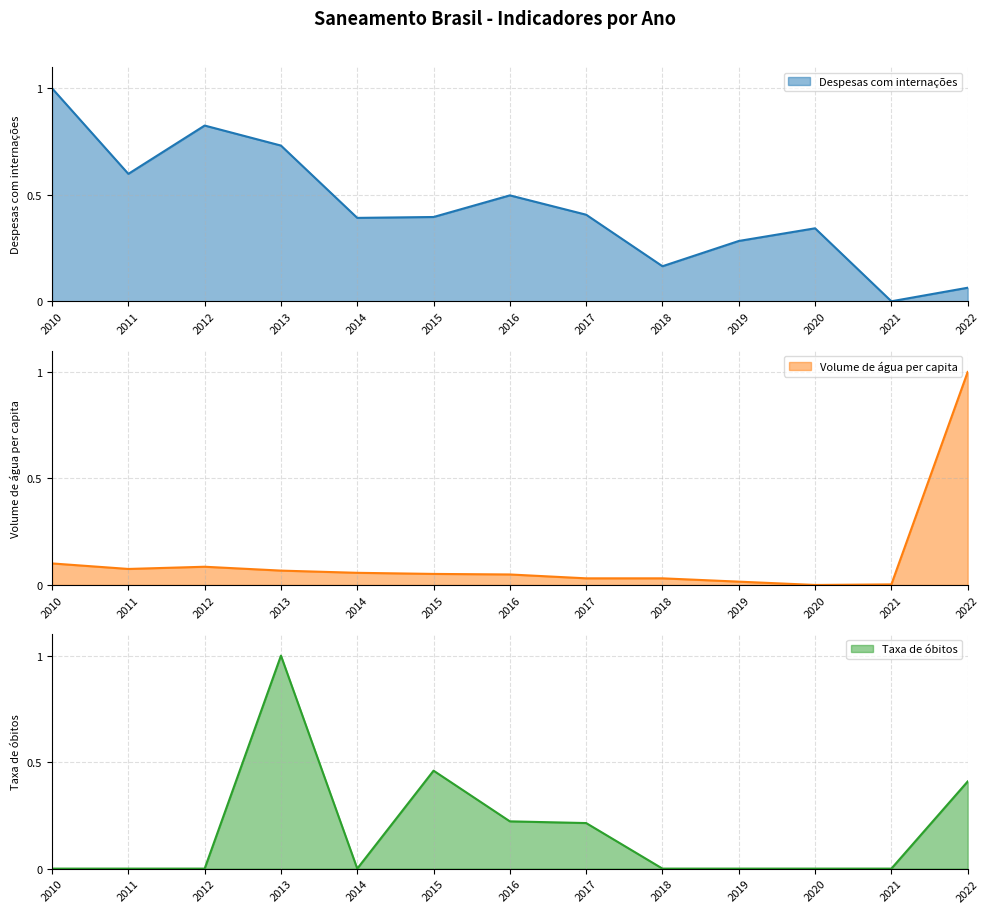

True or false: Taxa de óbitos and Volume de água per capita cross at least once.

True